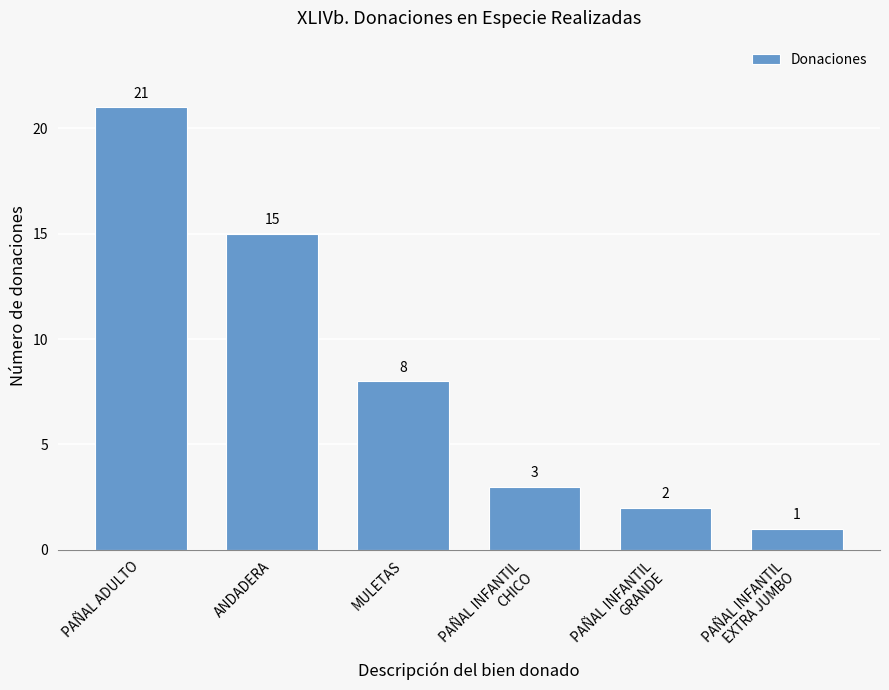

What is the label of the 5th bar from the left?

PAÑAL INFANTIL
GRANDE